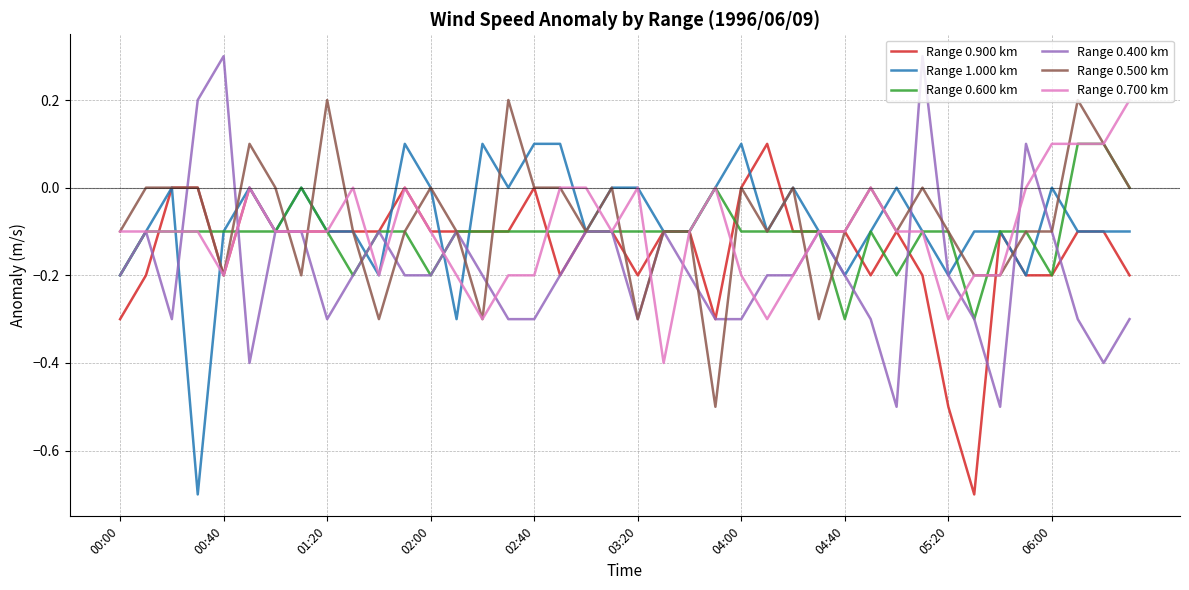

What is the minimum value shown in the chart?

-0.7